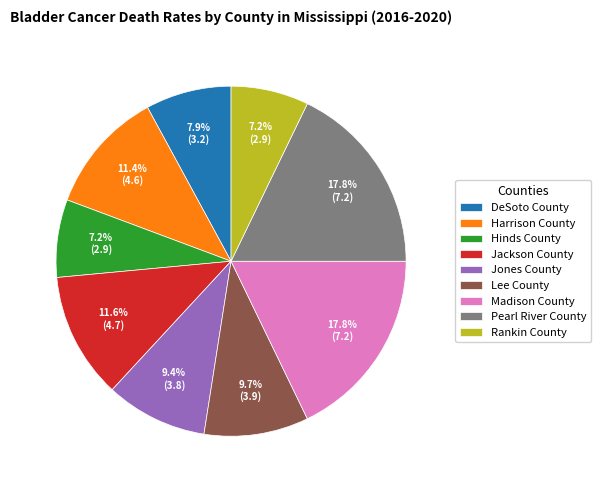

To the nearest percent, what is the combined percentage of Jackson County and Hinds County?

19%